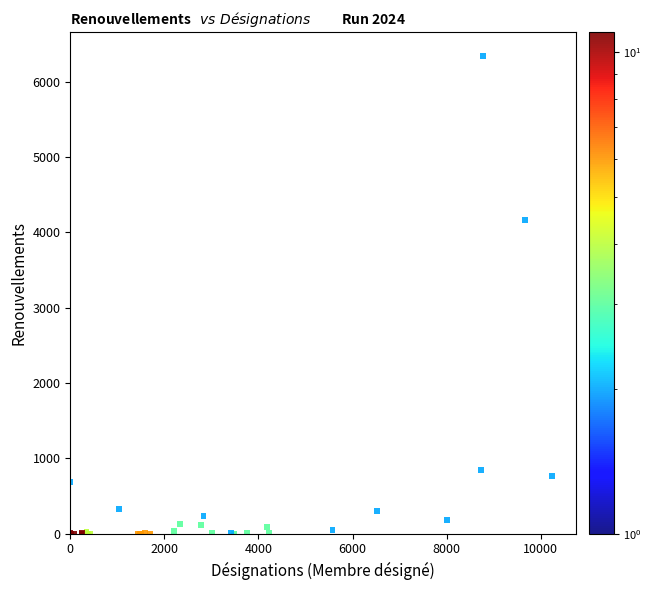

What Y value in the scatter plot is closest to 3170?

4169